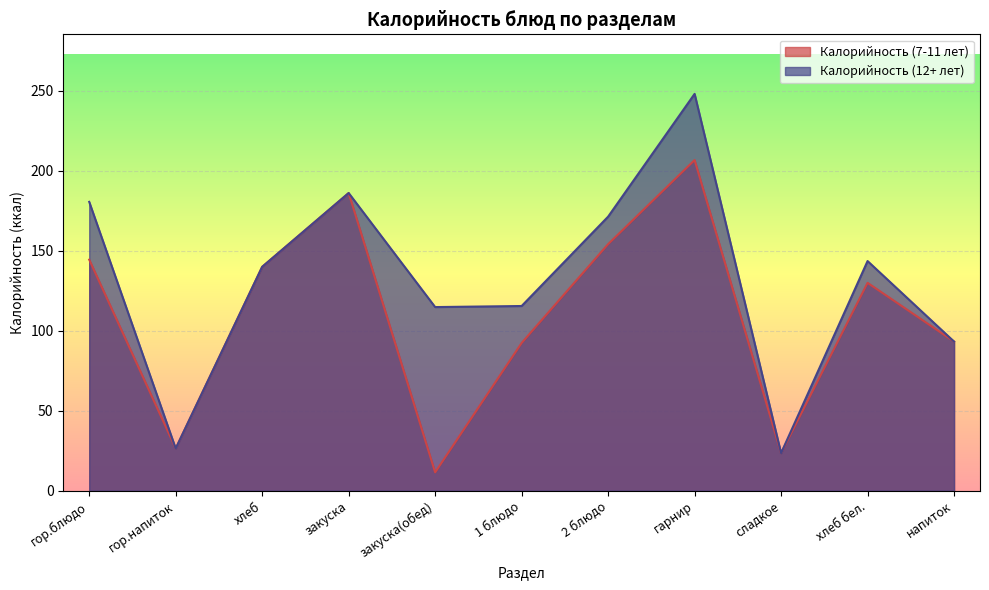

At гарнир, list the series in order from smallest to largest.

Калорийность (7-11 лет), Калорийность (12+ лет)